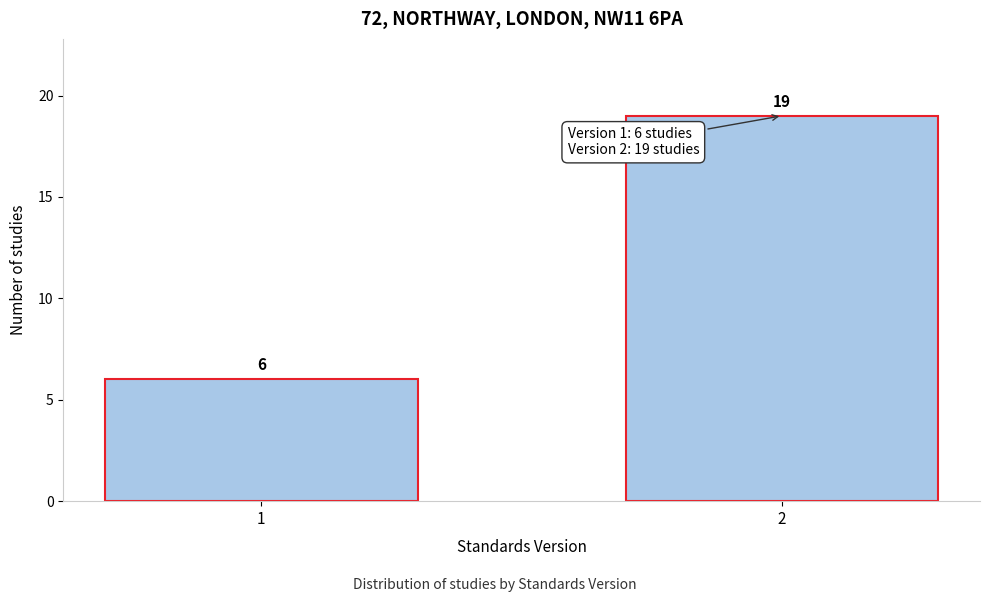

Reading left to right, extract all data points from this chart.

1=6	2=19